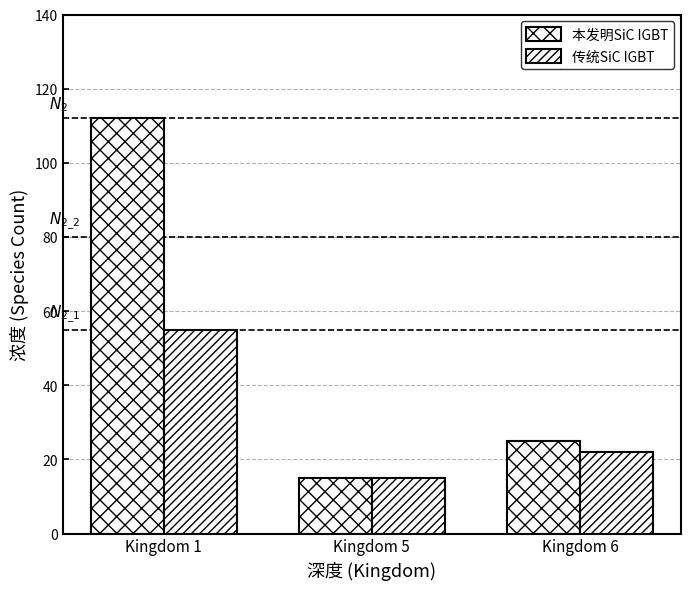

Count the number of data series in this chart.

2